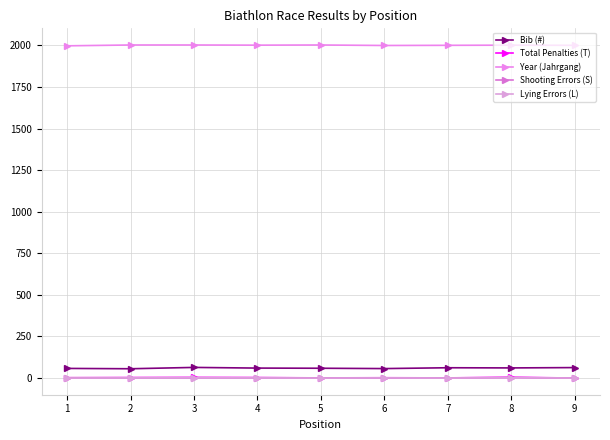

True or false: Bib (#) and Shooting Errors (S) cross at least once.

False